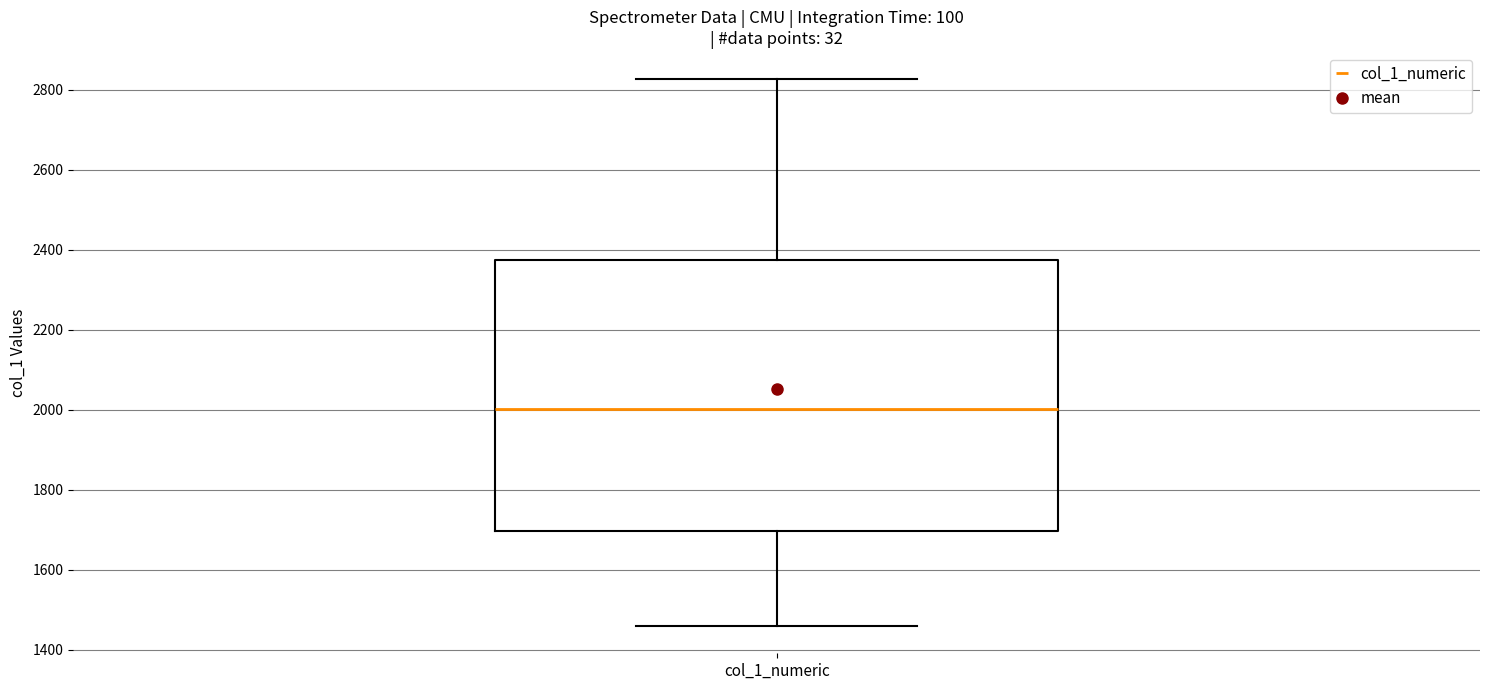

Read this box plot against the y-axis: the position of the median line, the range covered by the box, and the ends of both whiskers. The values are not printed on the chart, so give them approximately, as read against the axis.

median 2000, box 1700 to 2380, whiskers 1460 to 2820